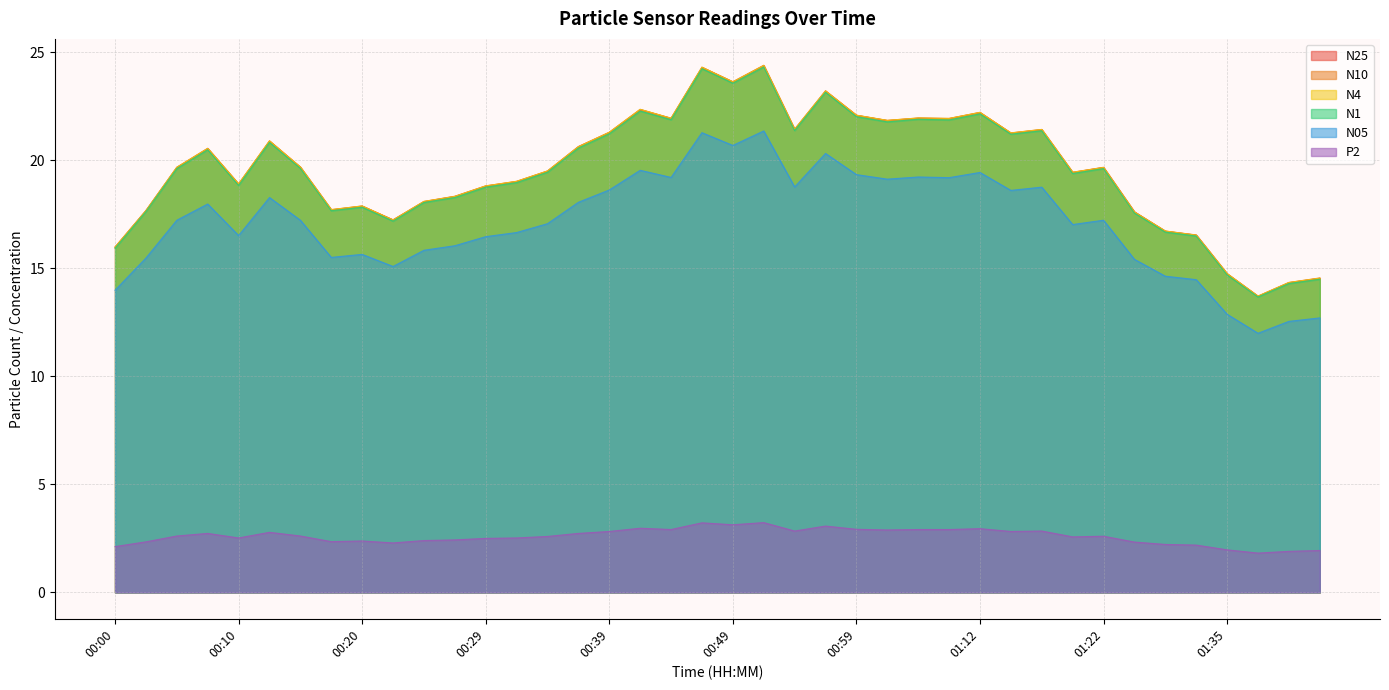

In N1, how many points are lower than both neighbors (excluding endpoints)?

11